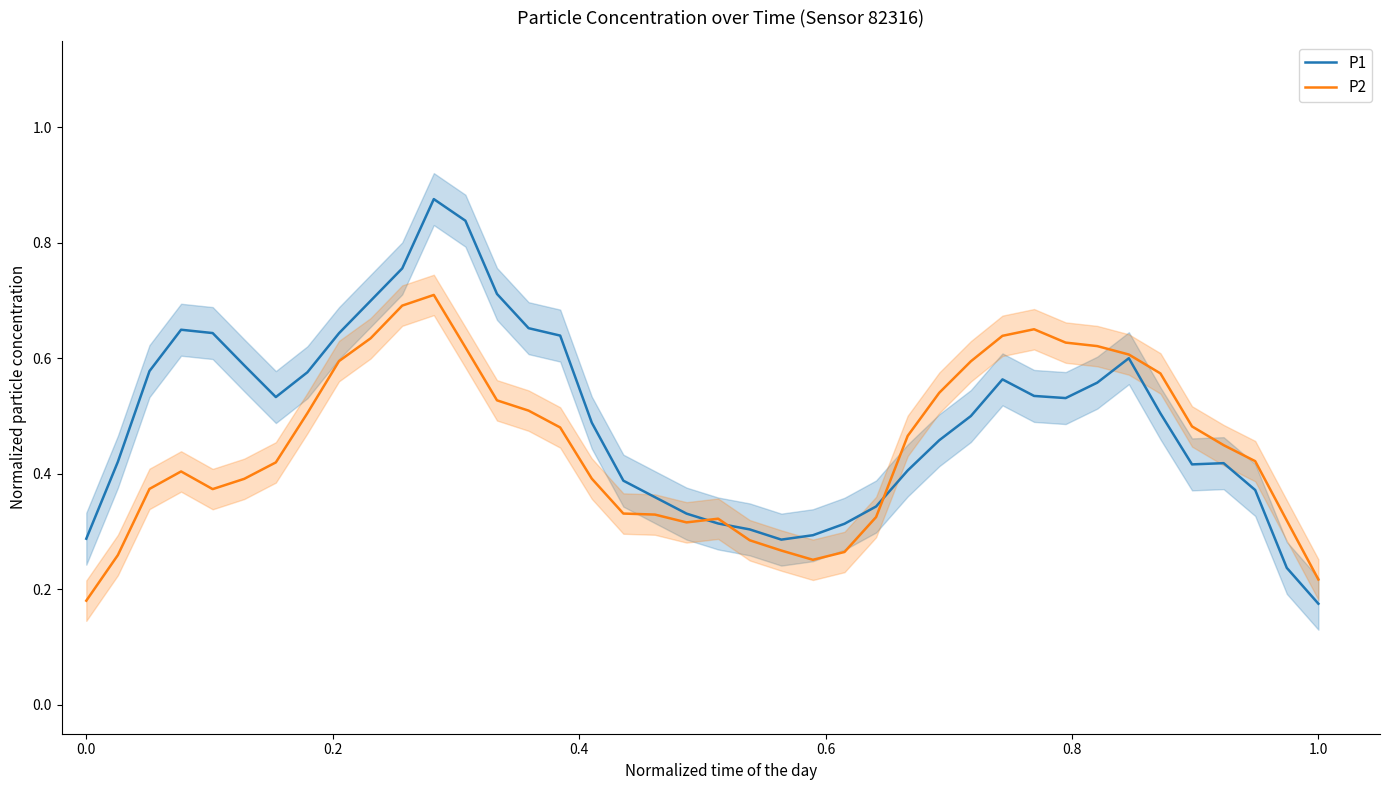

What are all the series names shown in the legend?

P1, P2